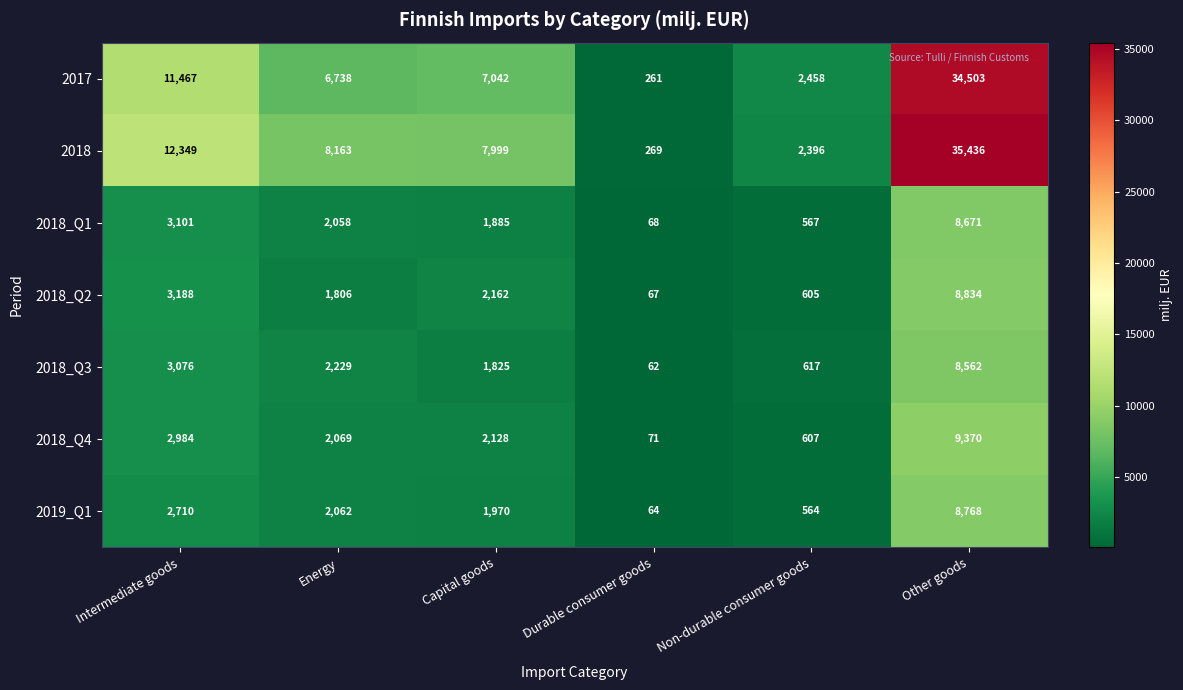

Rank the series at Intermediate goods from highest to lowest value.

2018, 2017, 2018_Q2, 2018_Q1, 2018_Q3, 2018_Q4, 2019_Q1